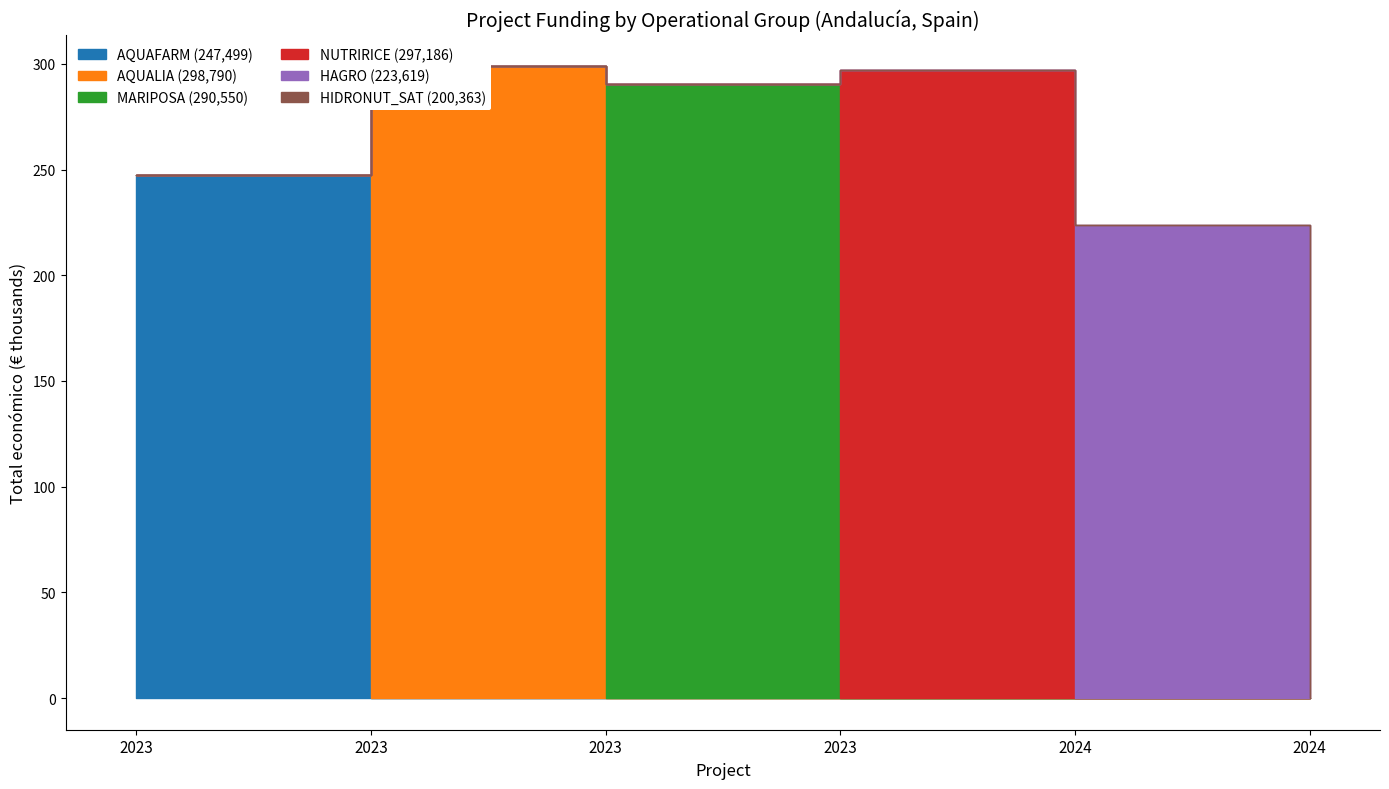

What is the total value across all series at HIDRONUT_SAT?

202388